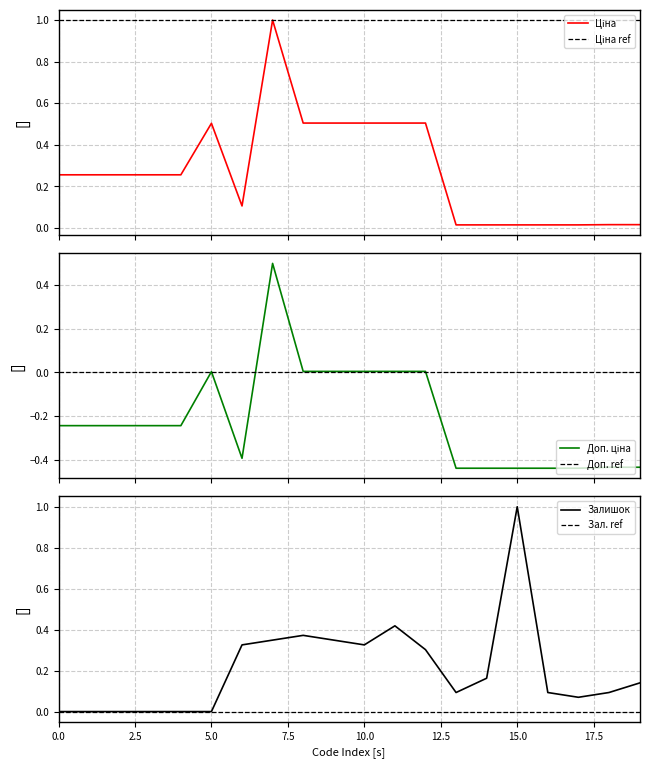

Rank the series by their maximum value, from lowest to highest.

Доп. ціна, Ціна, Залишок